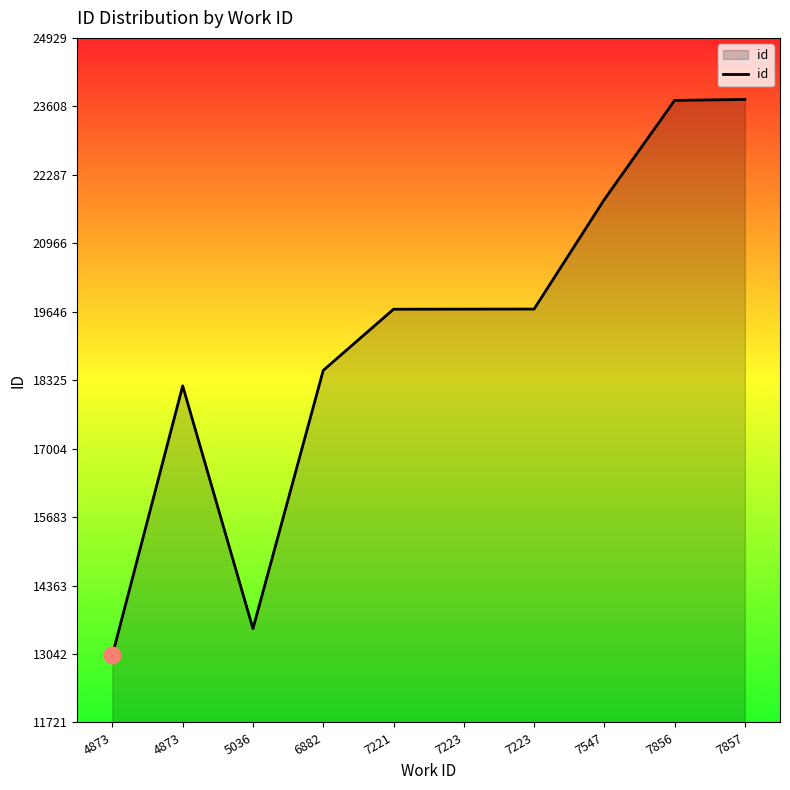

The chart shows a value of 4967 at 7856. True or false?

False